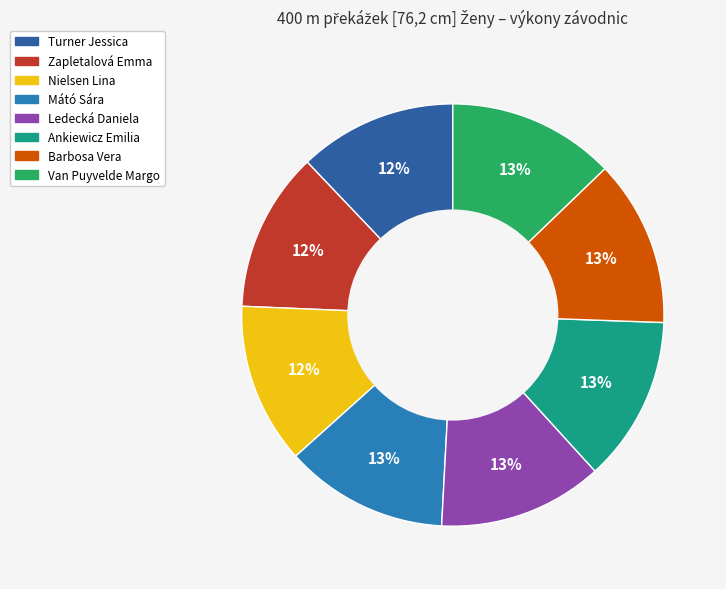

Which category has the smallest portion of the pie?

Turner Jessica